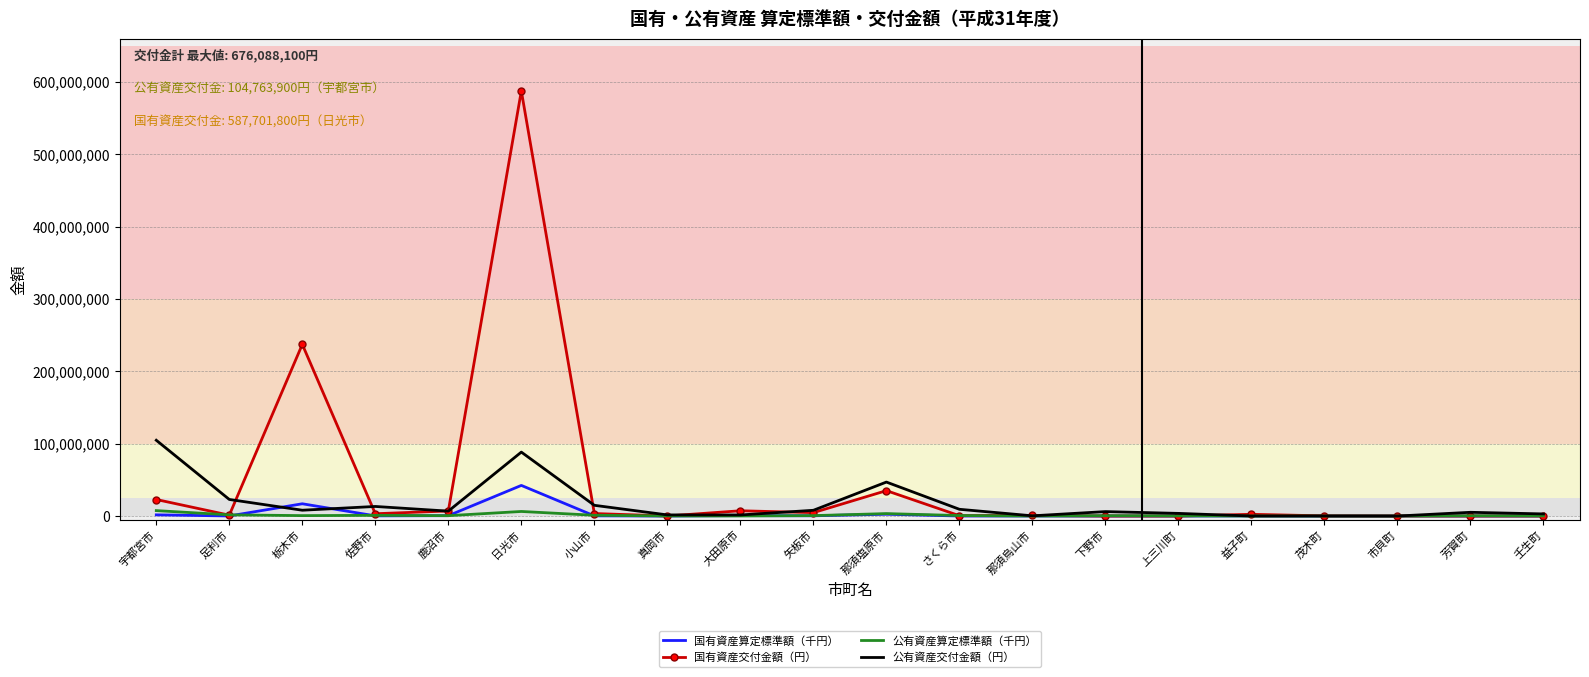

Between 宇都宮市 and 小山市, which series saw the biggest shift?

公有資産交付金額（円）